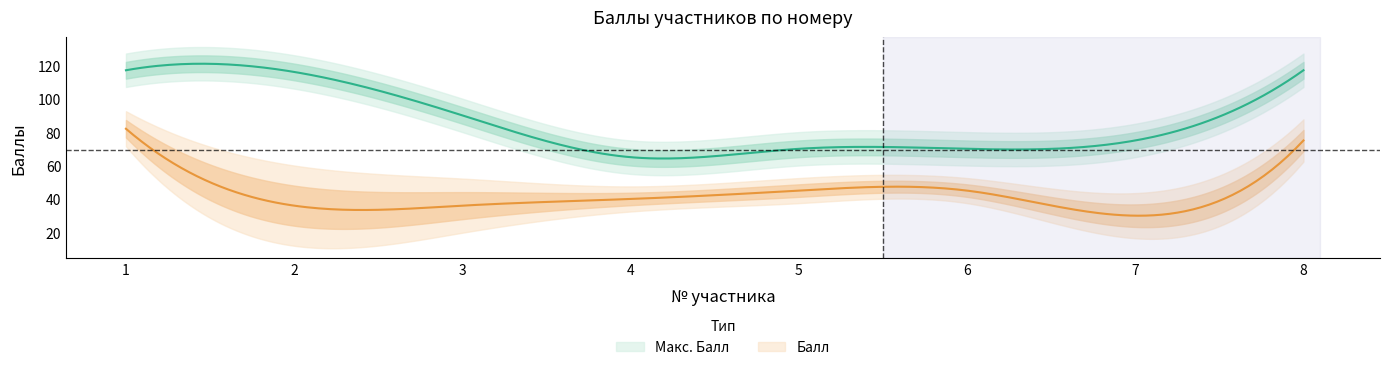

Which label corresponds to the smallest value in the chart?

7